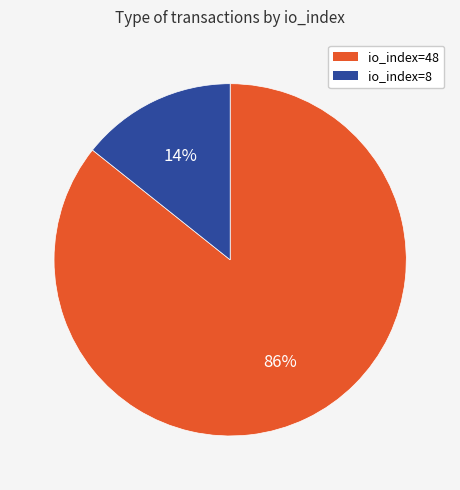

Rank the categories by value from lowest to highest.

io_index=8, io_index=48